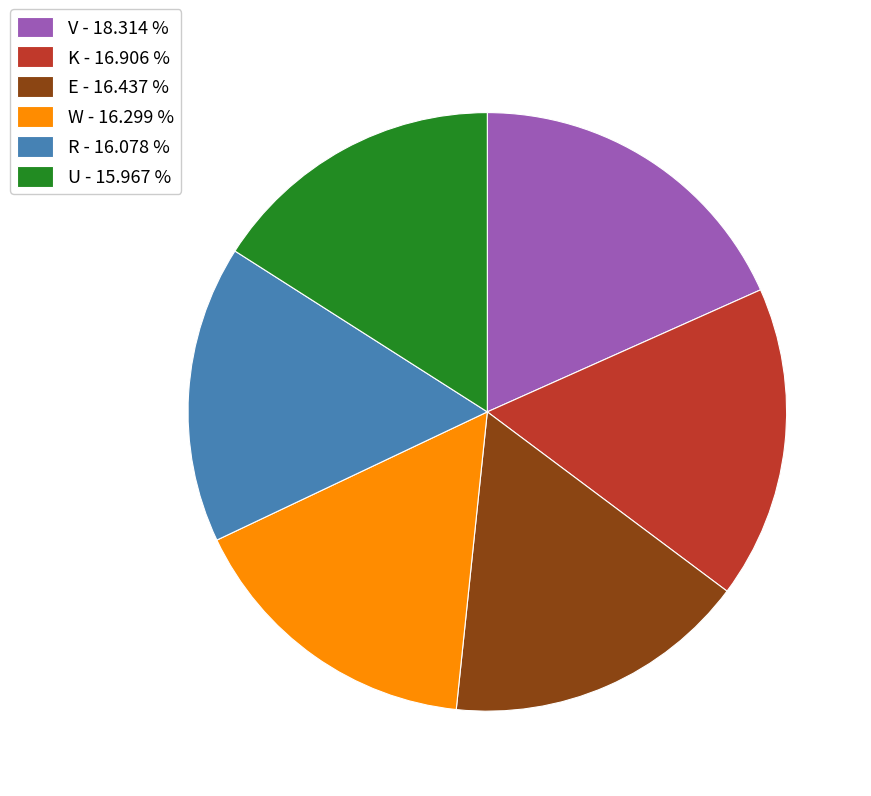

How many segments does this pie chart have?

6